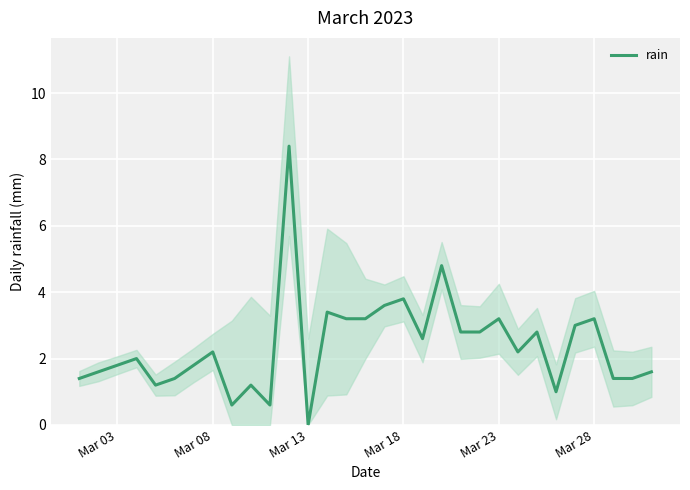

Is it true that rain equals 1.5 at Mar 23?

False